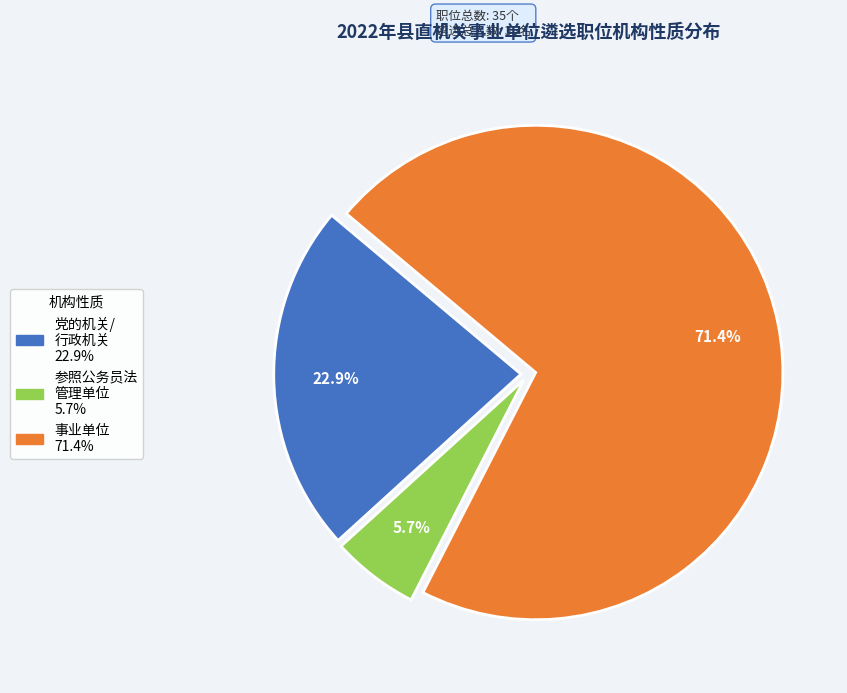

Is there a majority slice in this chart?

Yes